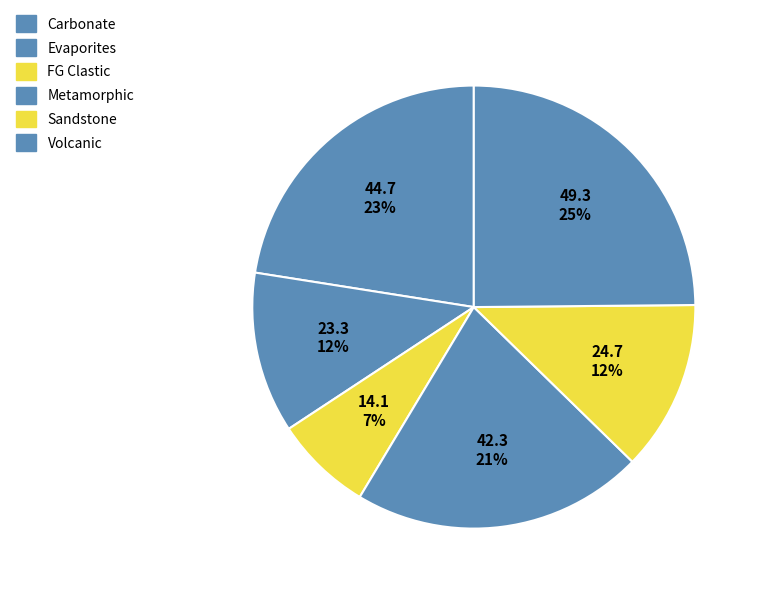

Count the number of slices in the pie.

6